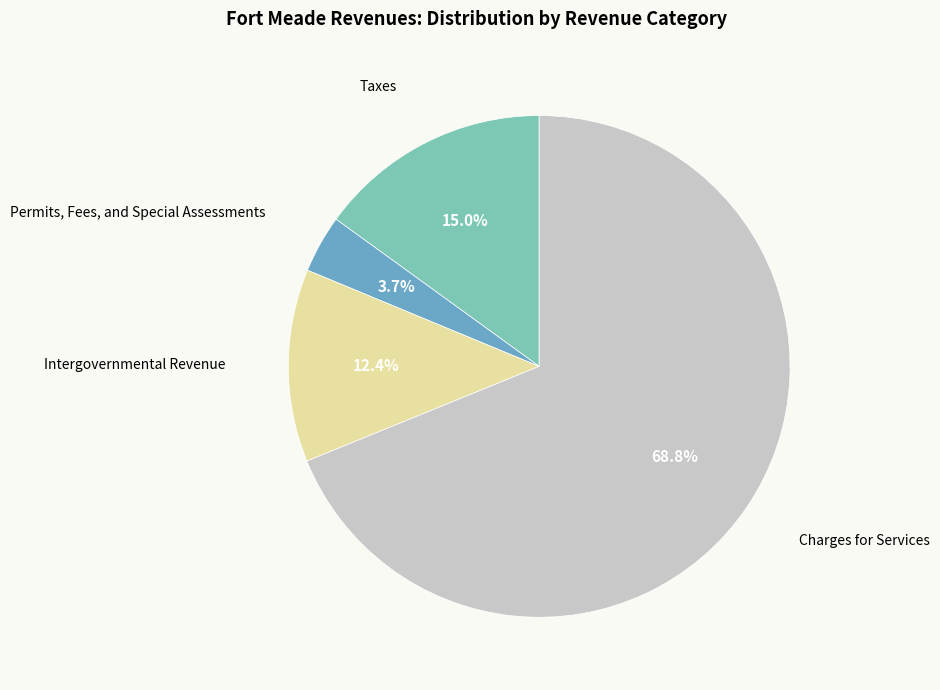

Does any single category account for the majority?

Yes